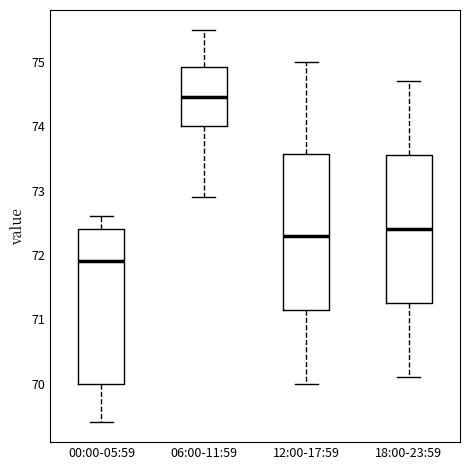

Where does the upper whisker of the box for 18:00-23:59 end on the y-axis? The values are not printed on the chart, so give them approximately, as read against the axis.

74.7